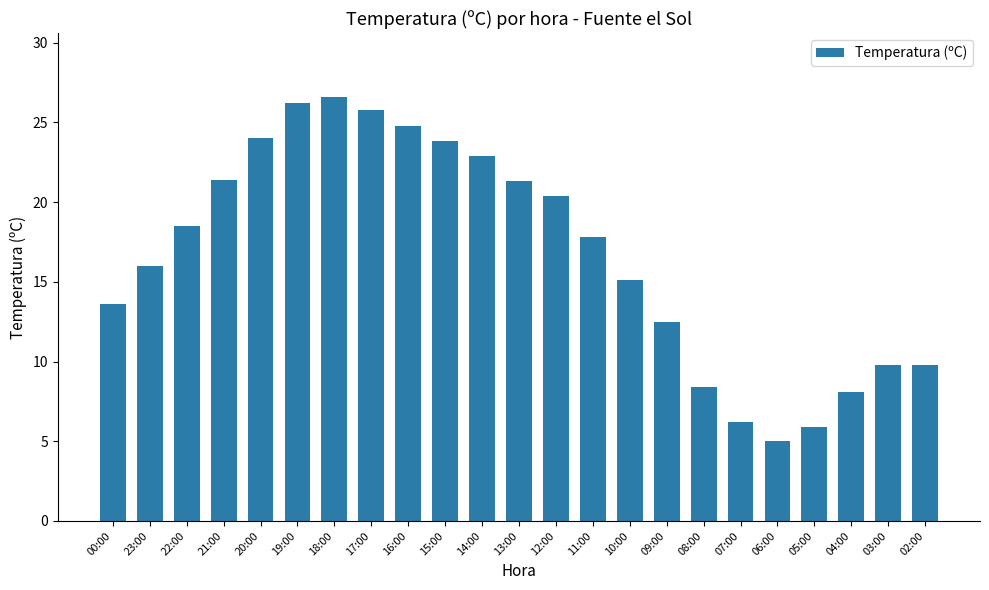

What is the ratio of the value at 18:00 to the value at 17:00?

1.0